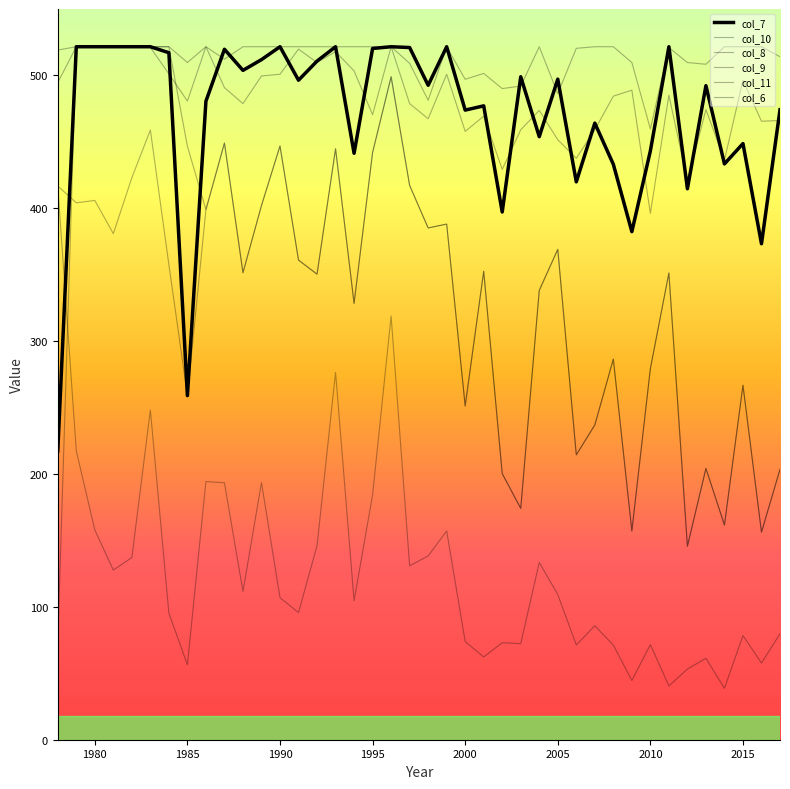

Does the chart have visible grid lines?

No